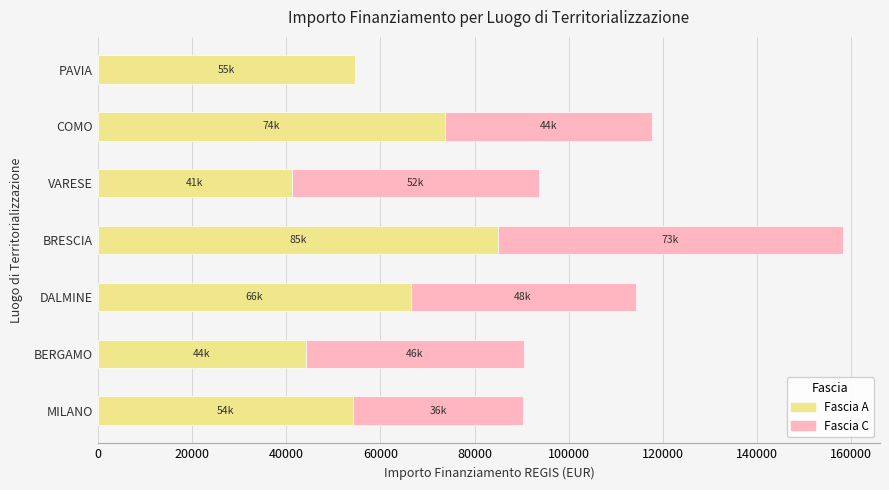

Where is Fascia A nearest to the value 63087?

DALMINE